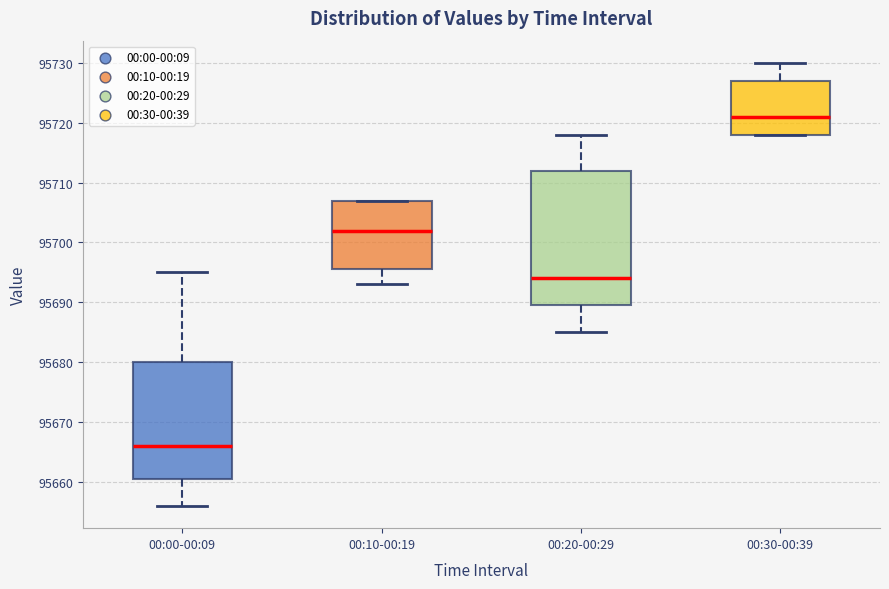

Which box has the lowest median line?

00:00-00:09